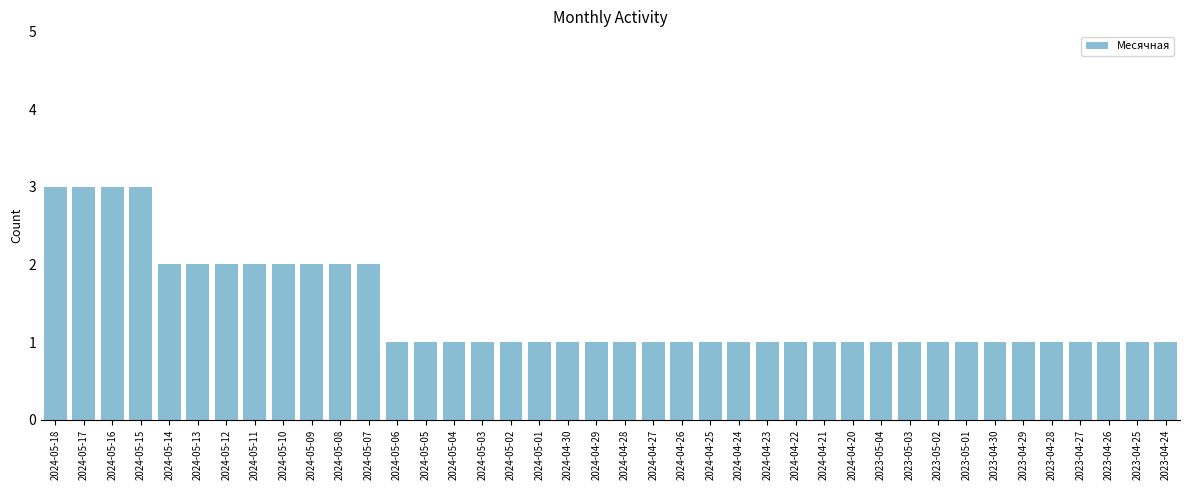

What is the value of the 18th bar from the left?

1